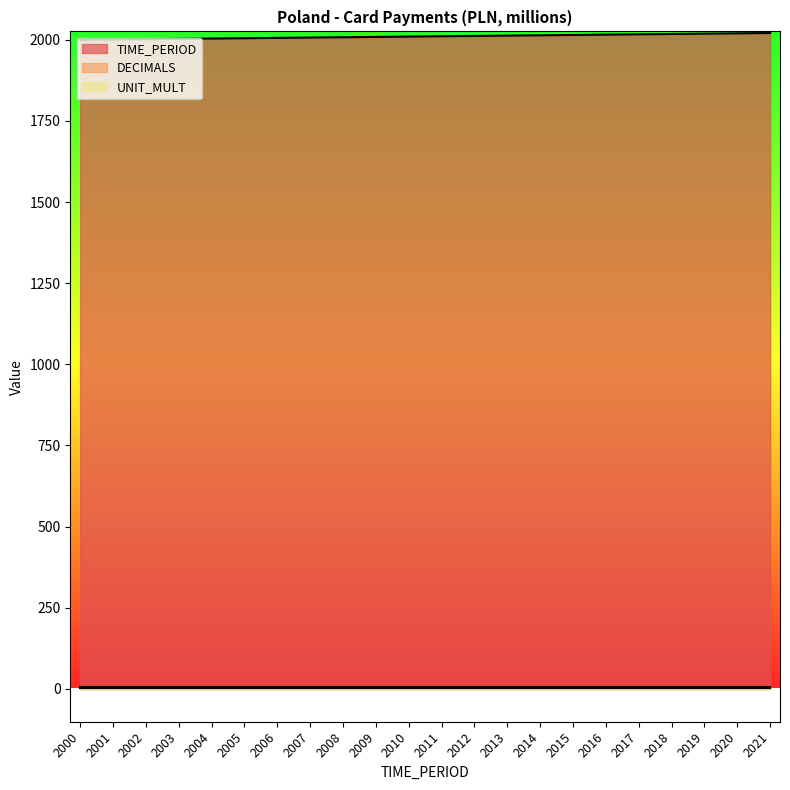

Where is UNIT_MULT nearest to the value 6?

2000